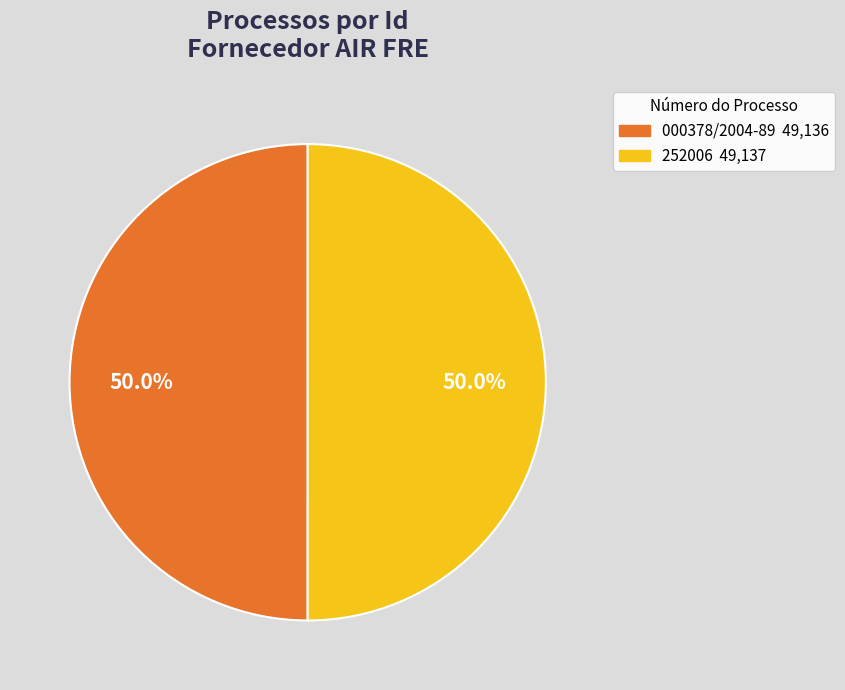

Is the sum of 252006 and 000378/2004-89 greater than half?

Yes